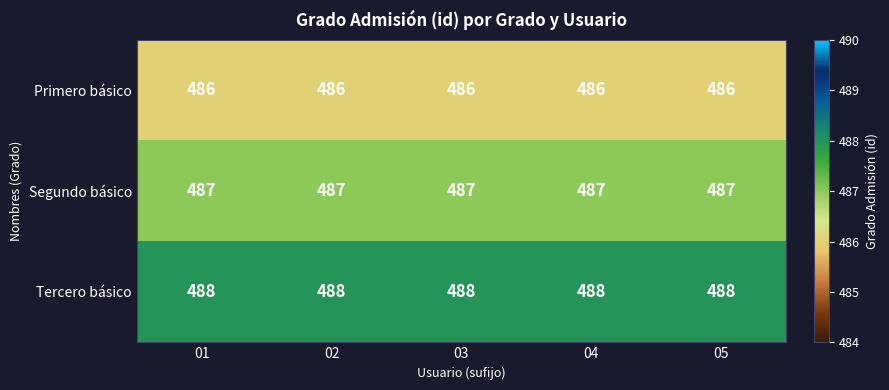

Rank the series by their maximum value, from highest to lowest.

Tercero básico, Segundo básico, Primero básico